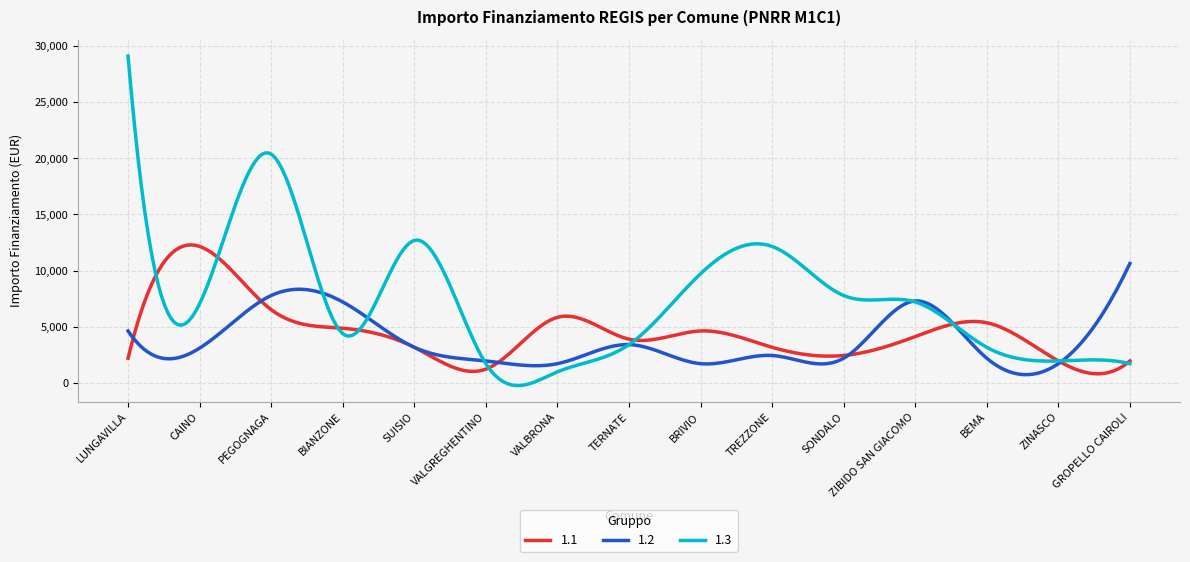

Rank the series by their maximum value, from highest to lowest.

1.3, 1.1, 1.2